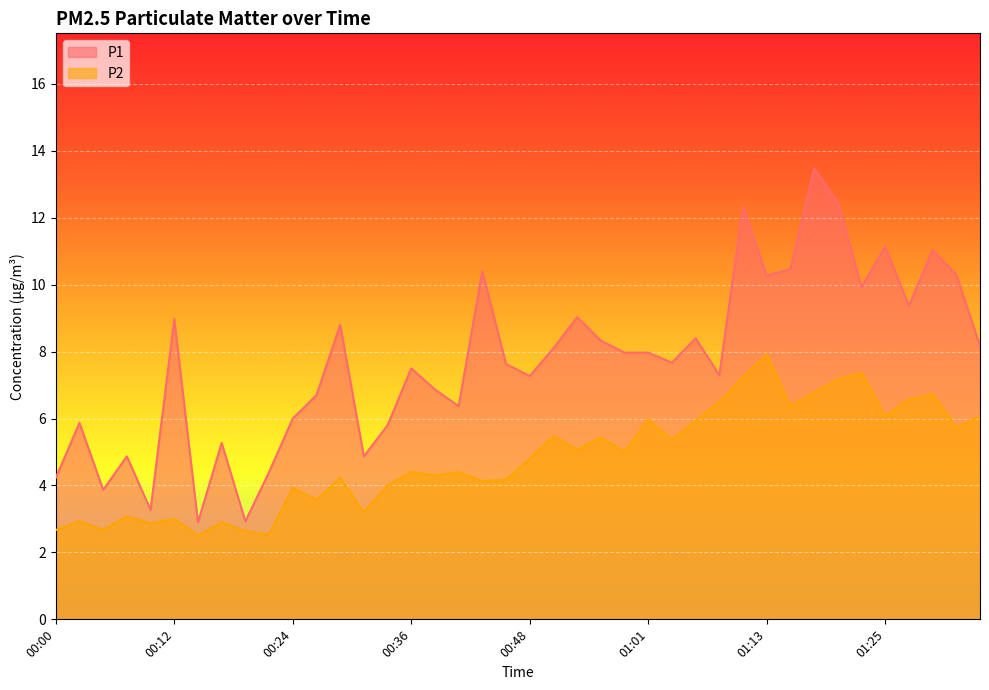

The P1 series shows 12.5 at 01:20. True or false?

True